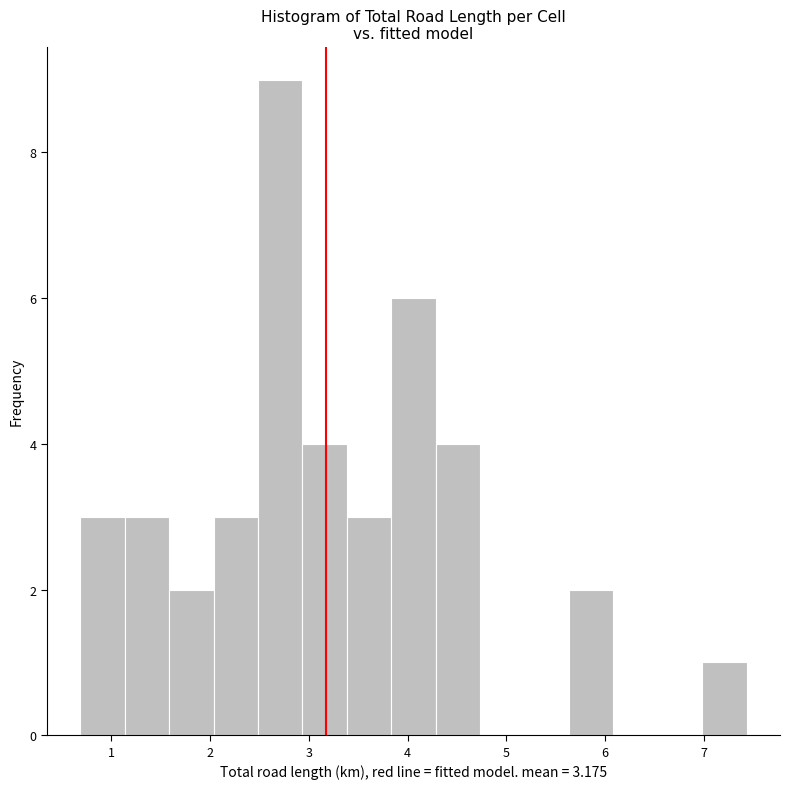

Reading left to right, transcribe this chart: for each bar, give the range it covers on the x-axis and its height. Neither the bar edges nor the heights are printed on the chart, so give them approximately, as read against the axes.

0.7 to 1.1: 3
1.1 to 1.6: 3
1.6 to 2.0: 2
2.0 to 2.5: 3
2.5 to 2.9: 9
2.9 to 3.4: 4
3.4 to 3.8: 3
3.8 to 4.3: 6
4.3 to 4.7: 4
4.7 to 5.2: 0
5.2 to 5.6: 0
5.6 to 6.1: 2
6.1 to 6.5: 0
6.5 to 7.0: 0
7.0 to 7.4: 1